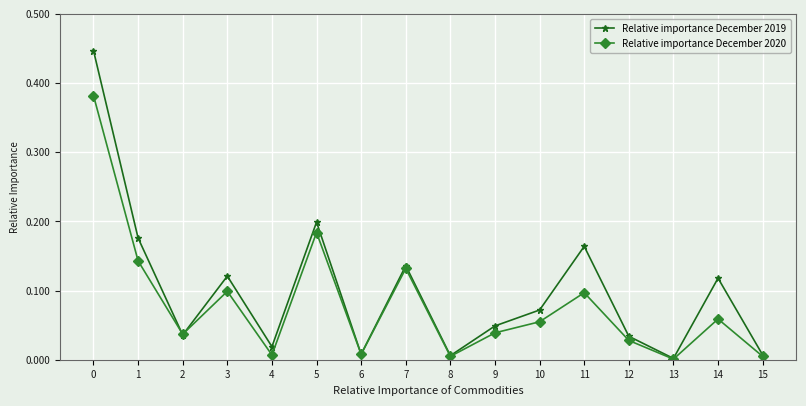

What is the total value across all series at 1?

0.3